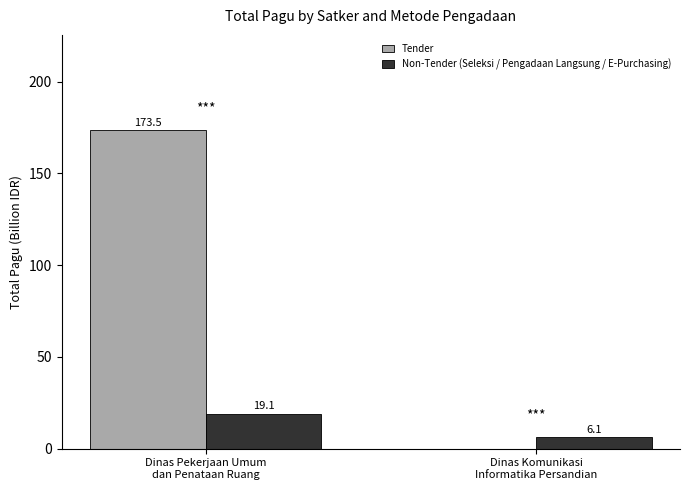

Reading right to left, extract all data points from this chart.

Tender: Dinas Komunikasi
Informatika Persandian=0.0	Dinas Pekerjaan Umum
dan Penataan Ruang=173.5
Non-Tender (Seleksi / Pengadaan Langsung / E-Purchasing): Dinas Komunikasi
Informatika Persandian=6.1	Dinas Pekerjaan Umum
dan Penataan Ruang=19.1